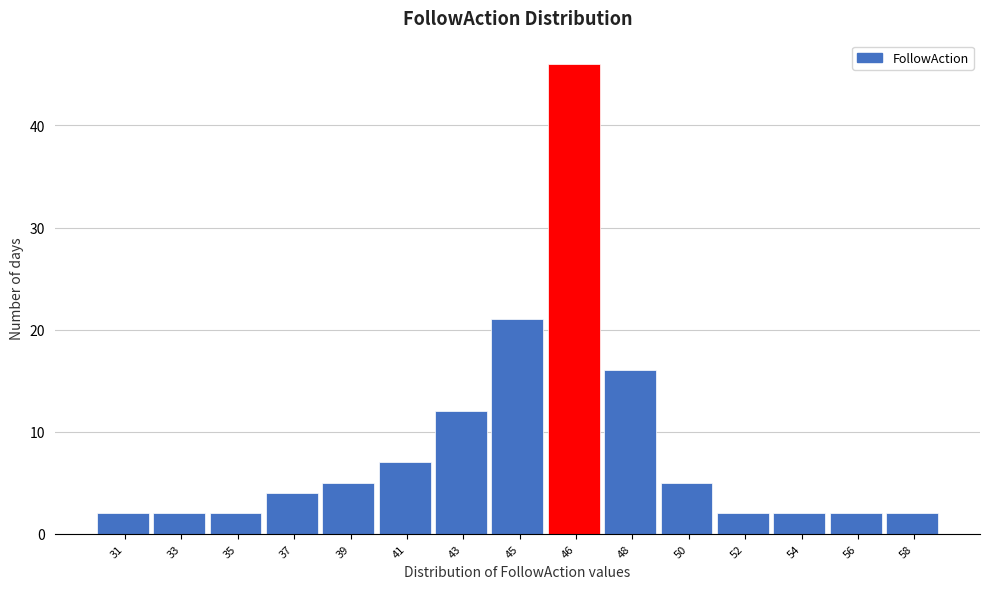

Reading left to right, list all the values displayed in this chart.

31=2	33=2	35=2	37=4	39=5	41=7	43=12	45=21	46=46	48=16	50=5	52=2	54=2	56=2	58=2